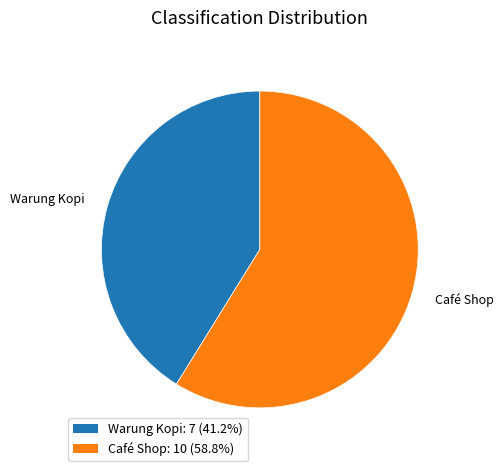

Is Warung Kopi the majority of the pie?

No